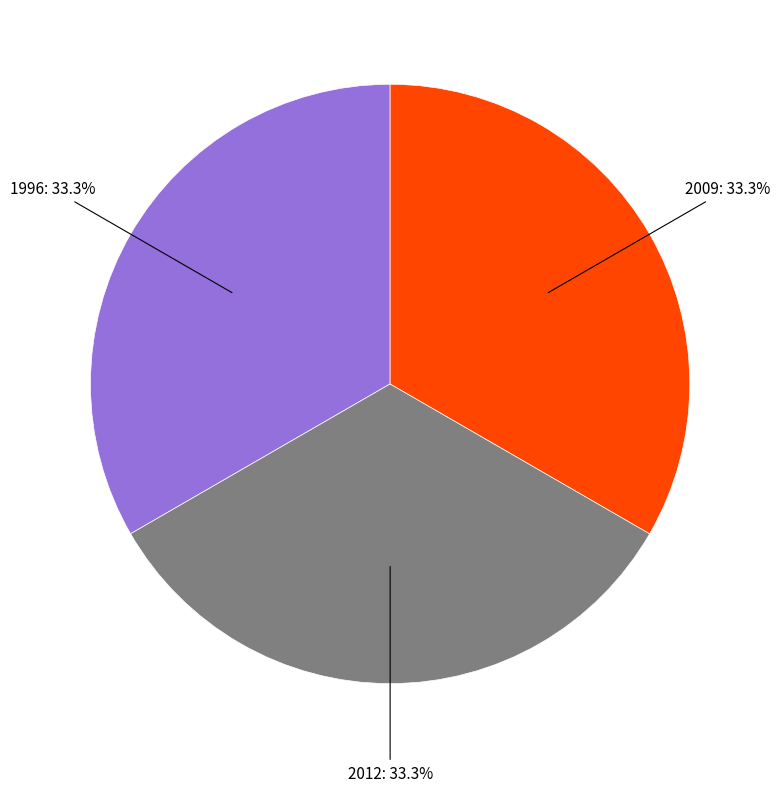

Does any single category account for the majority?

No